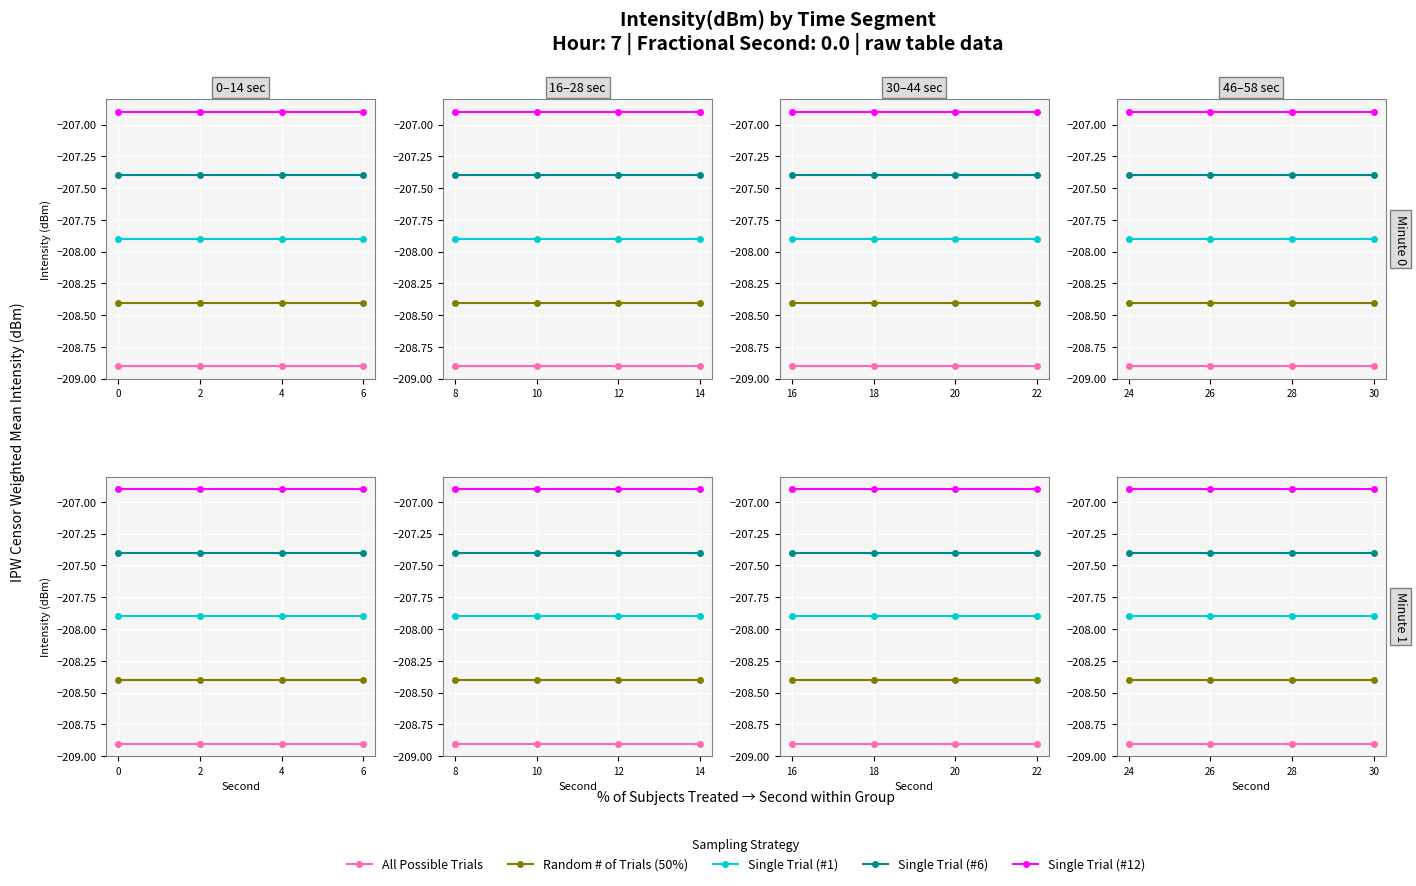

What is the average value of the Single Trial (#12) series?

-206.9